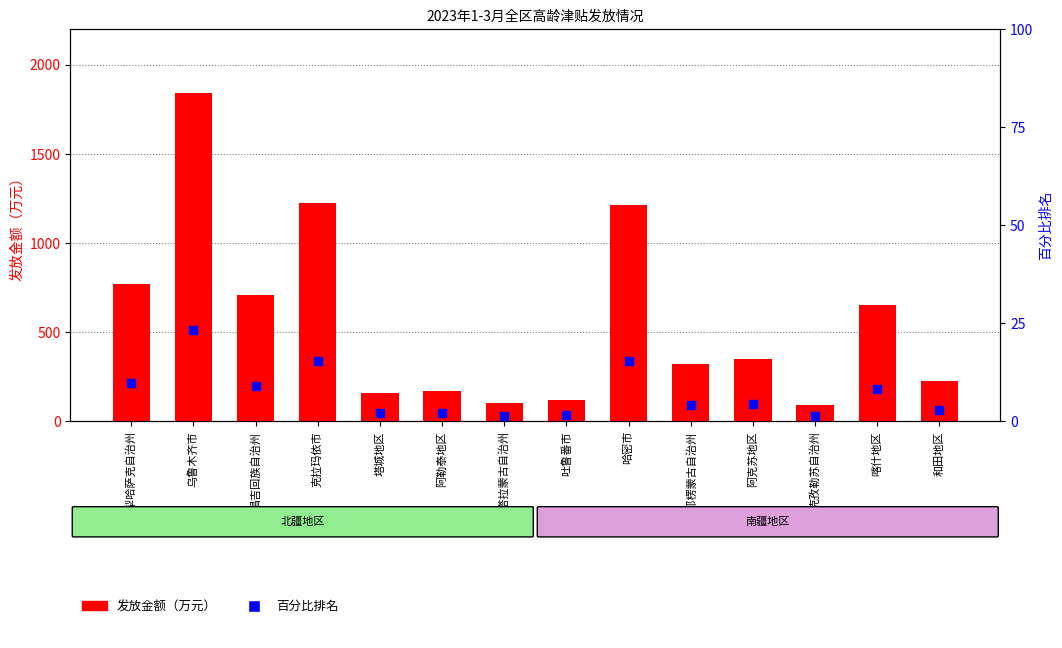

Which series has the largest total across all categories?

发放金额（万元）